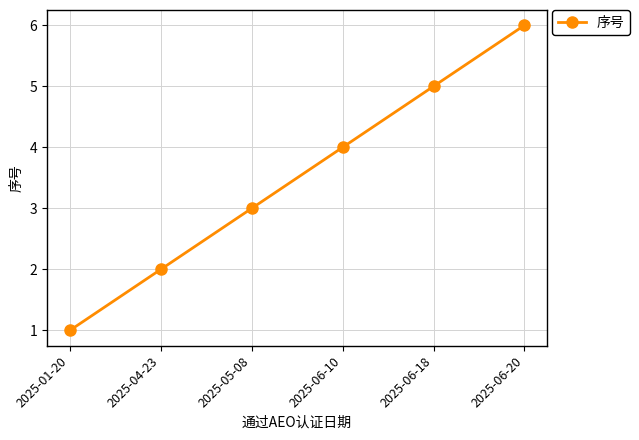

What is the ratio of the value at 2025-04-23 to the value at 2025-05-08?

0.7